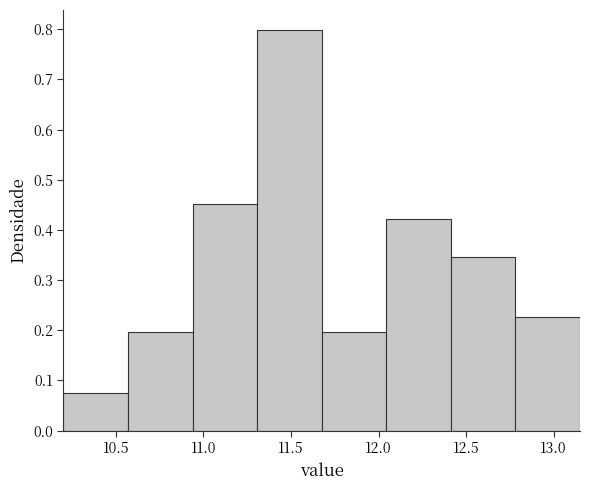

Reading left to right, transcribe this chart: for each bar, give the range it covers on the x-axis and its height. Neither the bar edges nor the heights are printed on the chart, so give them approximately, as read against the axes.

10.20 to 10.55: 0.08
10.55 to 10.95: 0.20
10.95 to 11.30: 0.45
11.30 to 11.70: 0.80
11.70 to 12.05: 0.20
12.05 to 12.40: 0.42
12.40 to 12.80: 0.35
12.80 to 13.15: 0.23